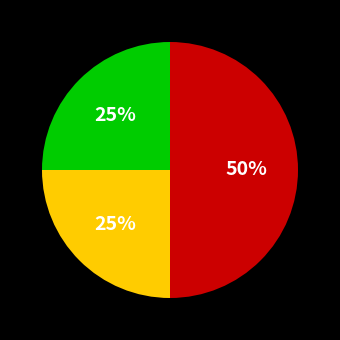

To the nearest percent, what is the average slice percentage?

33%